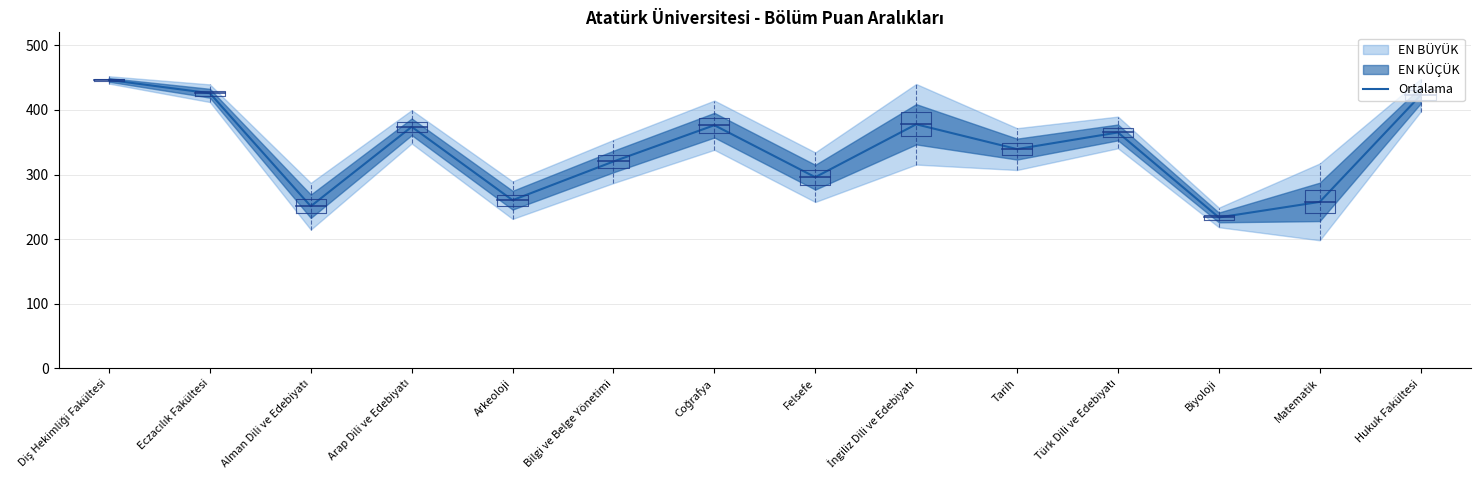

Where is the data nearest to the value 339?

Tarih